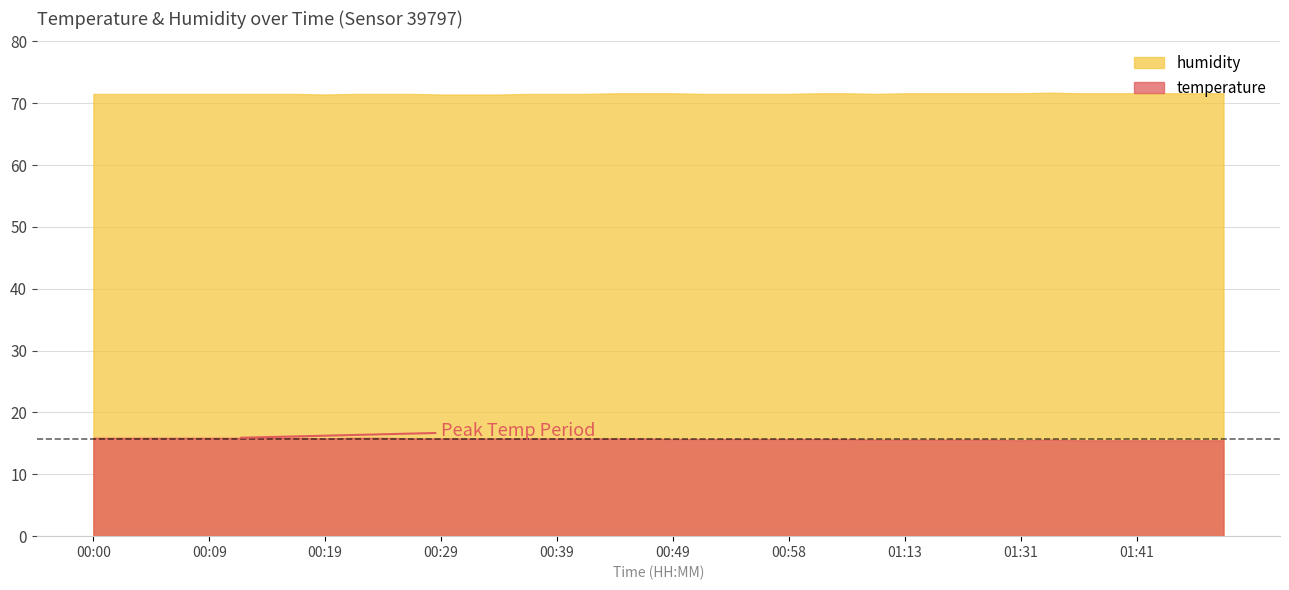

What is the greatest value displayed?

71.7